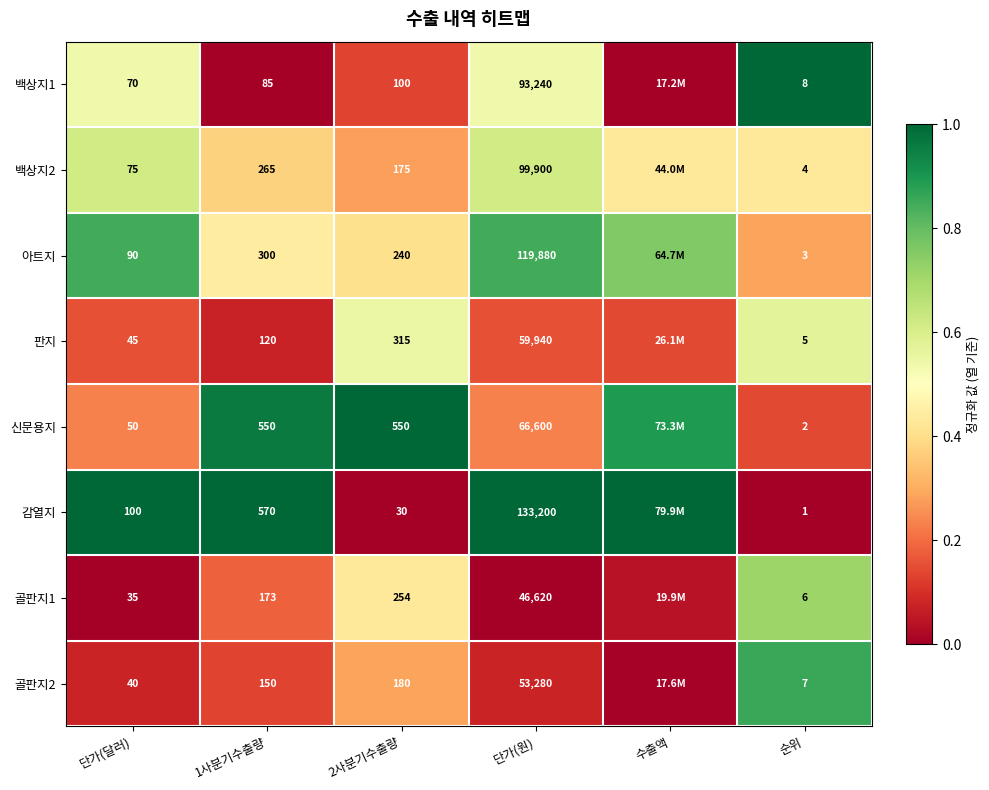

Is the value of 골판지2 at 단가(달러) greater than the value of 감열지 at 순위?

Yes